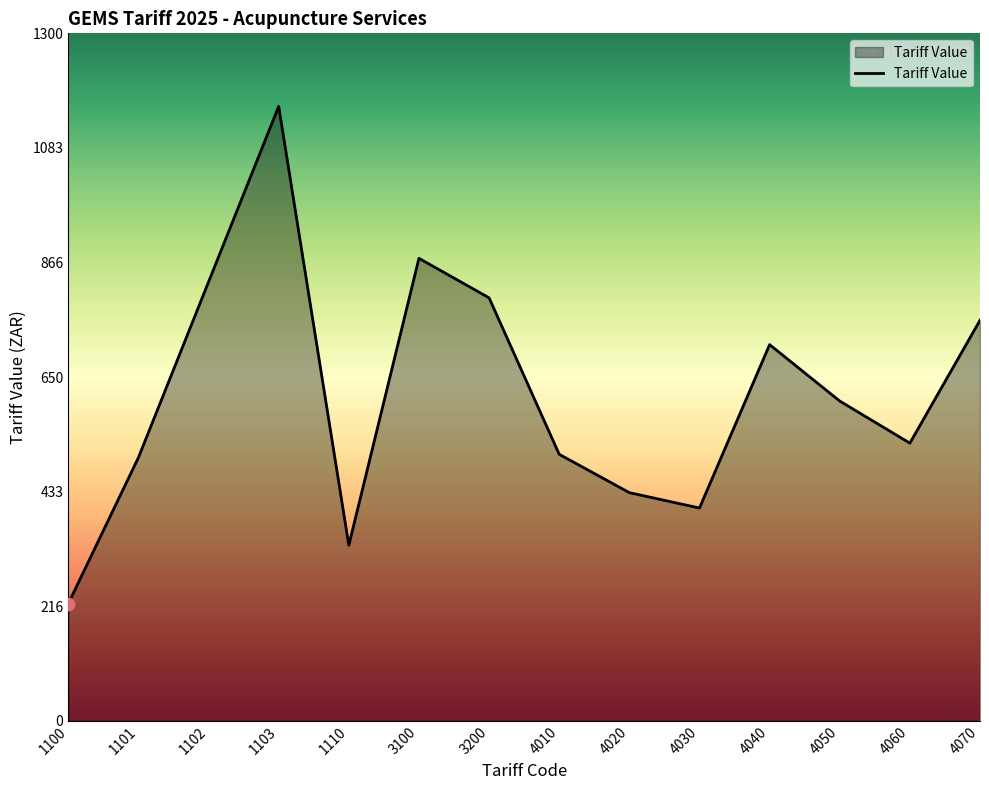

Between 1101 and 1110, which is larger?

1101